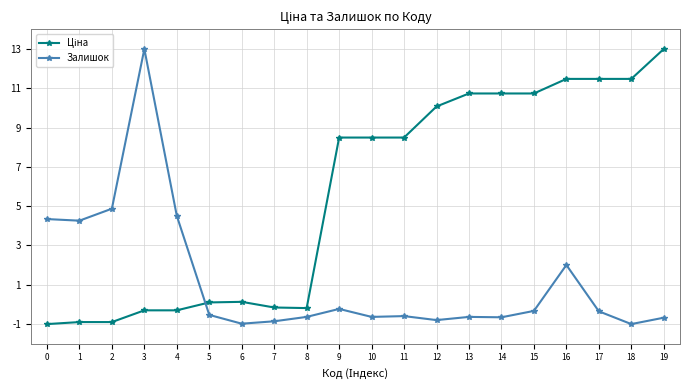

What is the value of the Залишок point at the 16th from the left?

-0.3